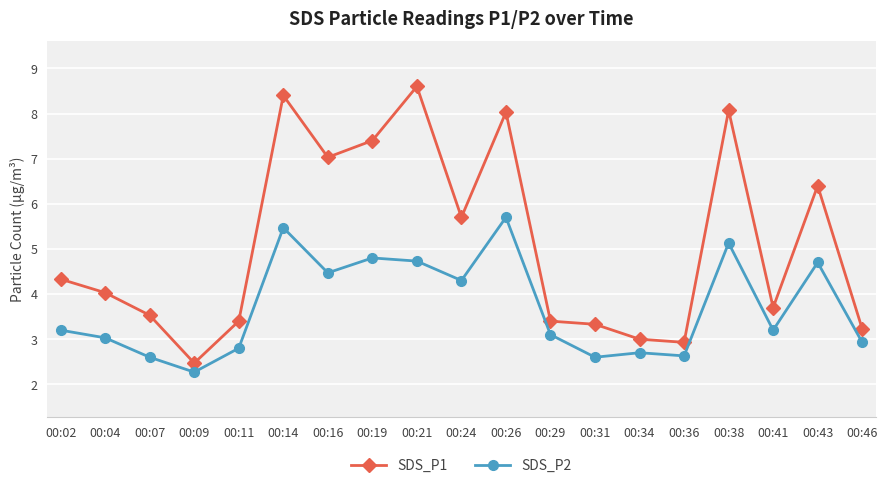

Is this an area chart (filled region under the line)?

No